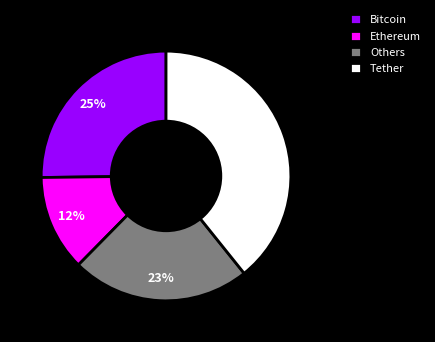

To the nearest percent, what portion does Tether represent?

39%